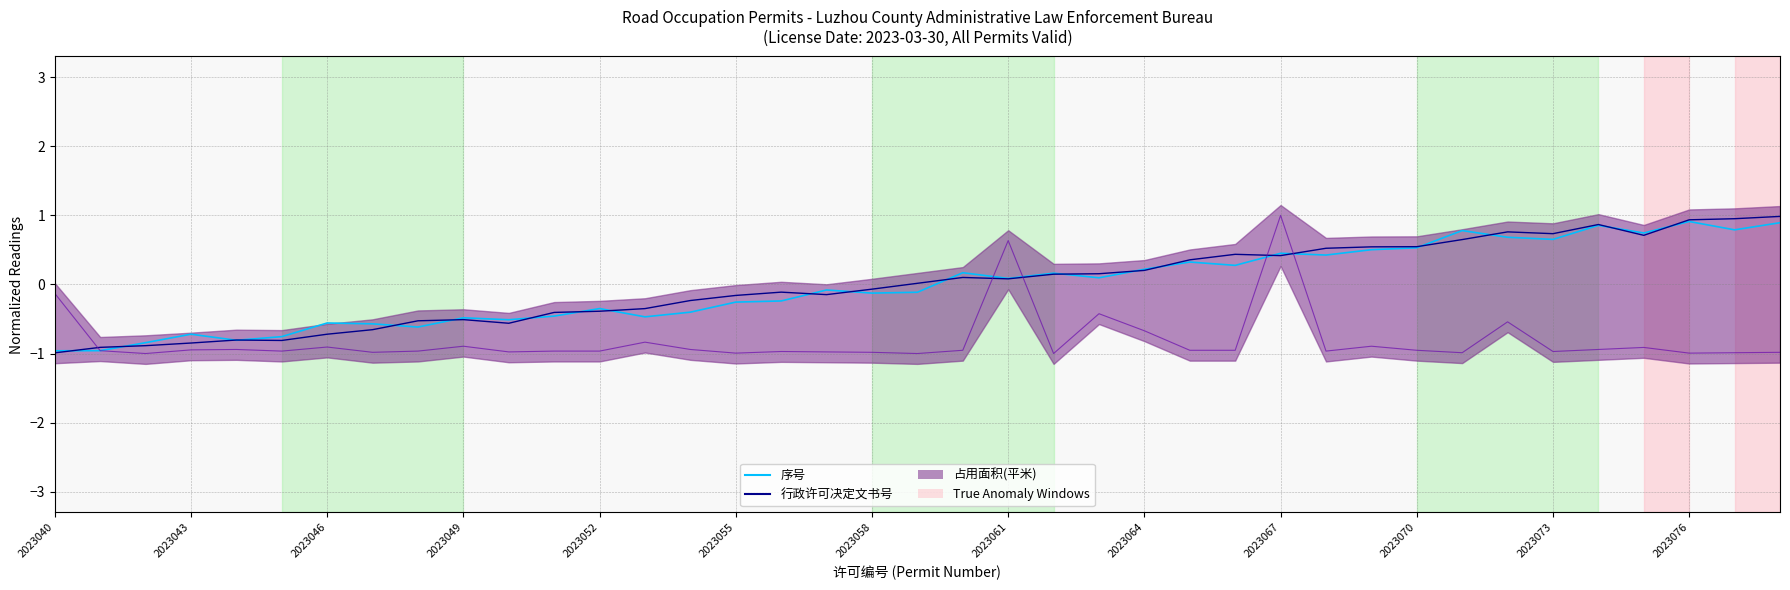

How many times do 序号 and 行政许可决定文书号 cross each other?

21